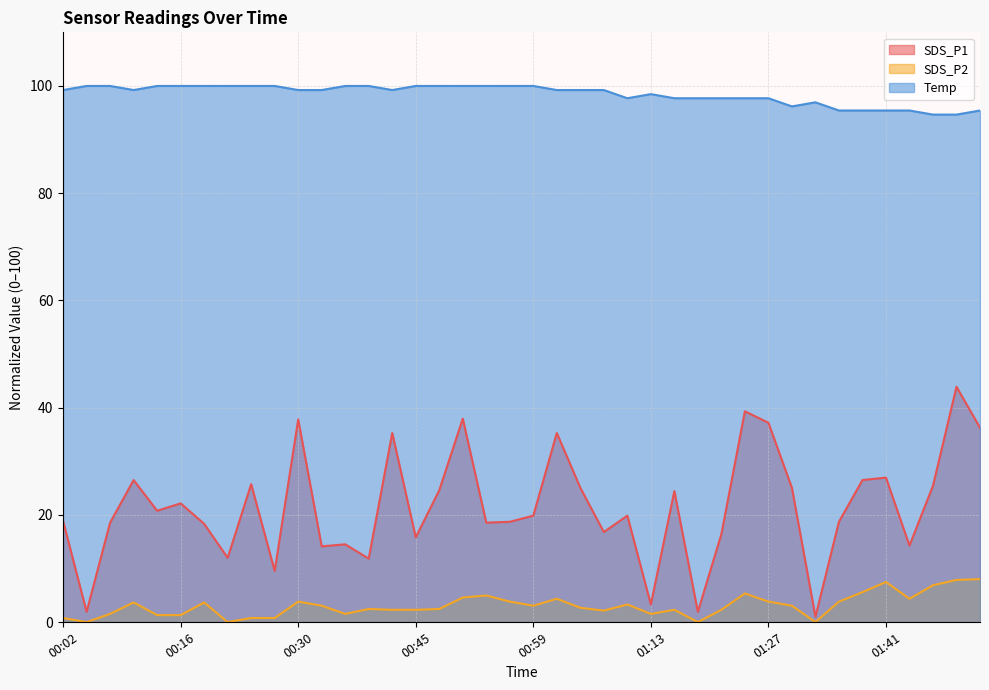

What is the spread (max minus min) of values at 01:19?

97.7